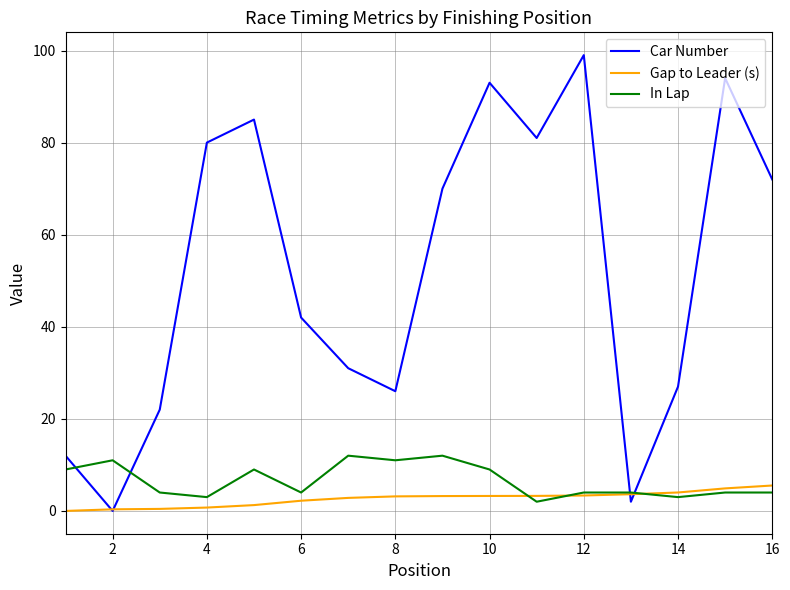

Which series has the largest total across all categories?

Car Number